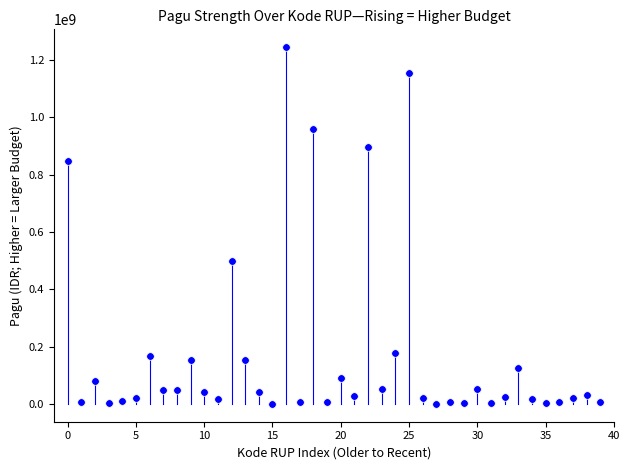

What is the range of Y values (max minus min)?

1244080000